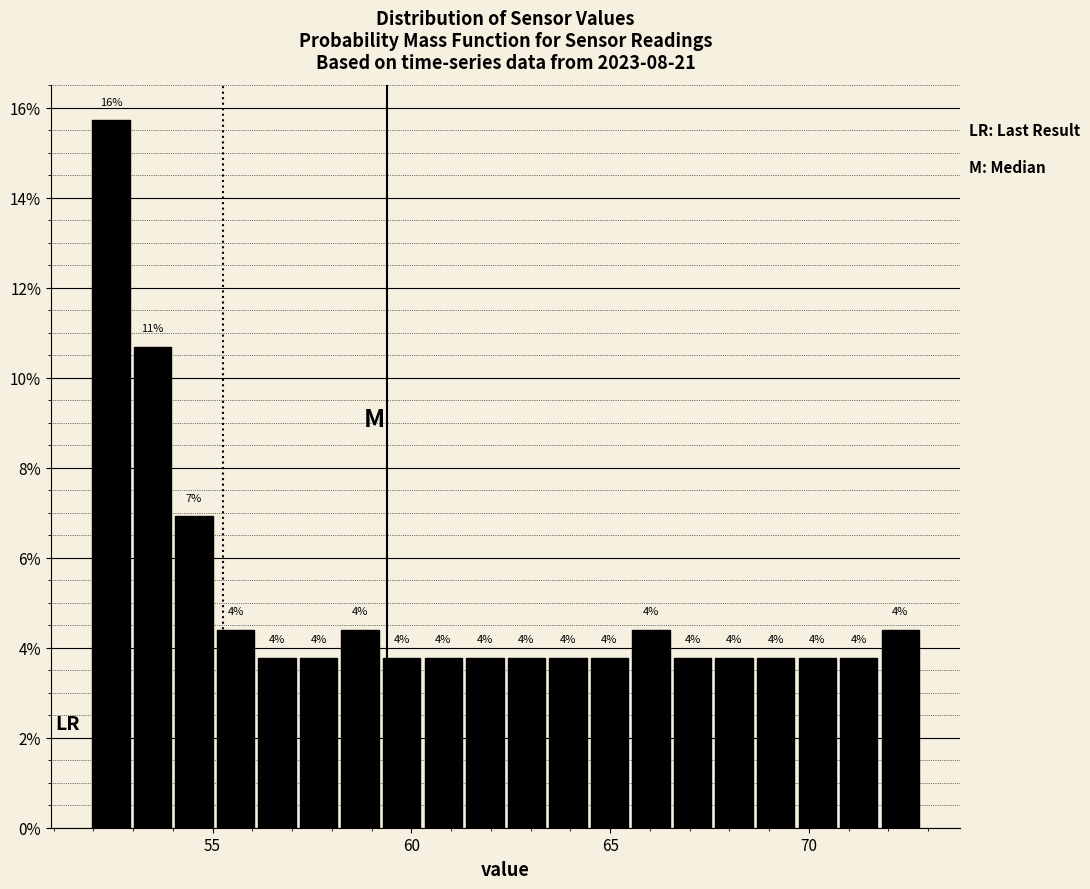

Read against the x-axis, roughly where is the centre of the tallest bar?

52.5